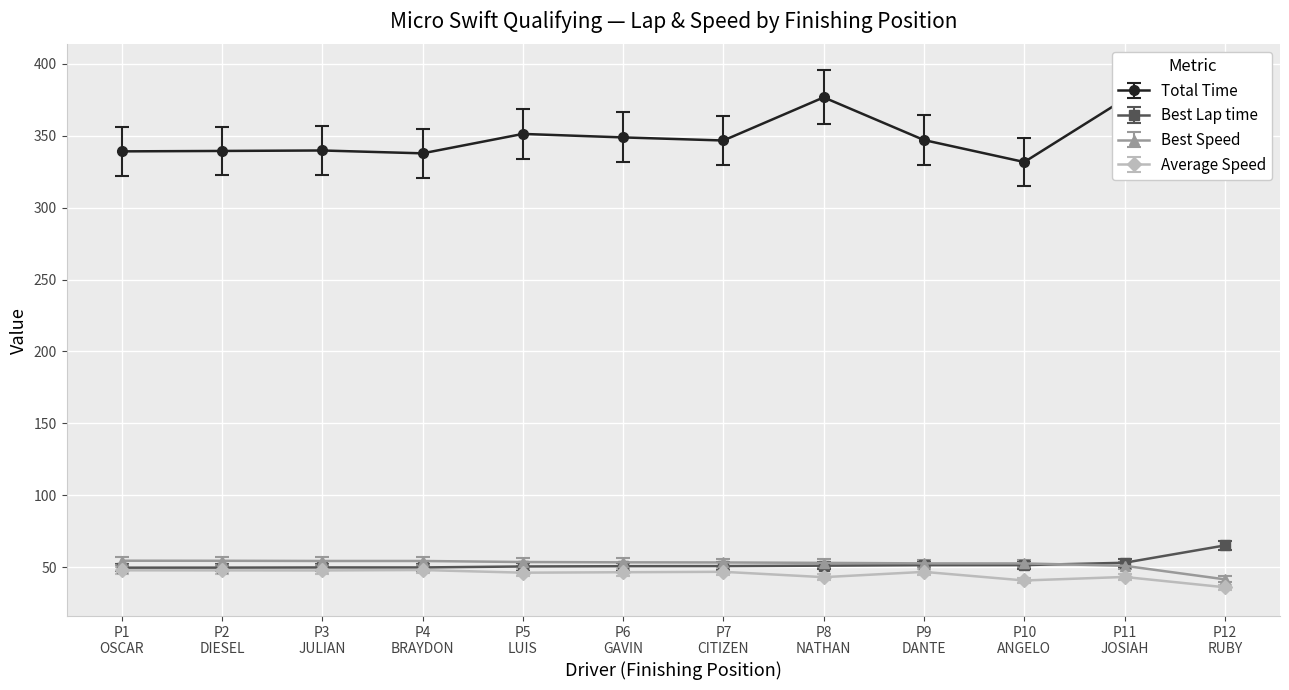

Where does the Best Speed series first go above 53?

P1
OSCAR